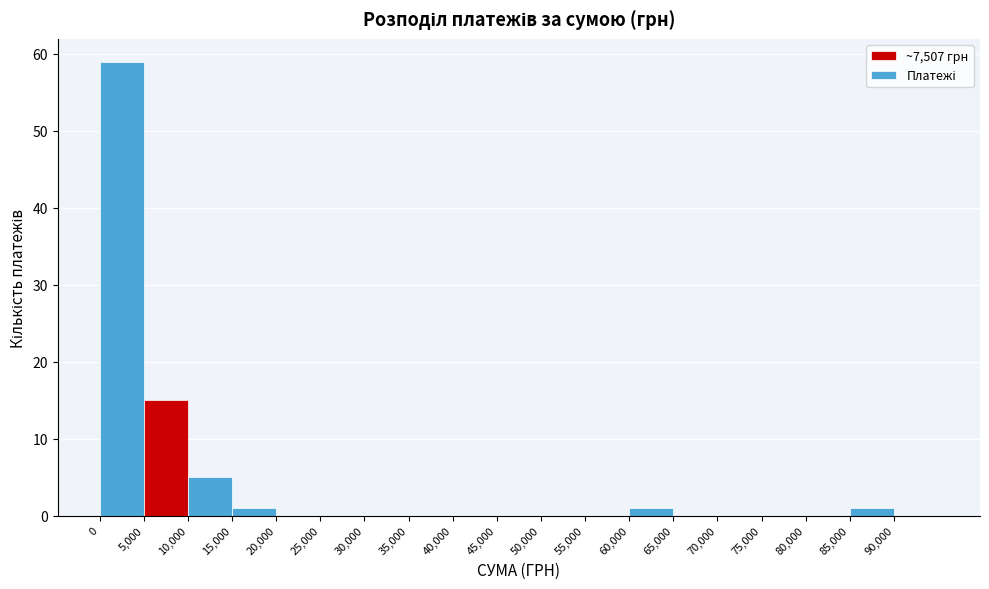

Reading left to right, transcribe this chart: for each bar, give the range it covers on the x-axis and its height. The values are not printed on the chart, so give them approximately, as read against the axis.

0 to 5000: 59
5000 to 10000: 15
10000 to 15000: 5
15000 to 20000: 1
20000 to 25000: 0
25000 to 30000: 0
30000 to 35000: 0
35000 to 40000: 0
40000 to 45000: 0
45000 to 50000: 0
50000 to 55000: 0
55000 to 60000: 0
60000 to 65000: 1
65000 to 70000: 0
70000 to 75000: 0
75000 to 80000: 0
80000 to 85000: 0
85000 to 90000: 1
90000 to 95000: 0